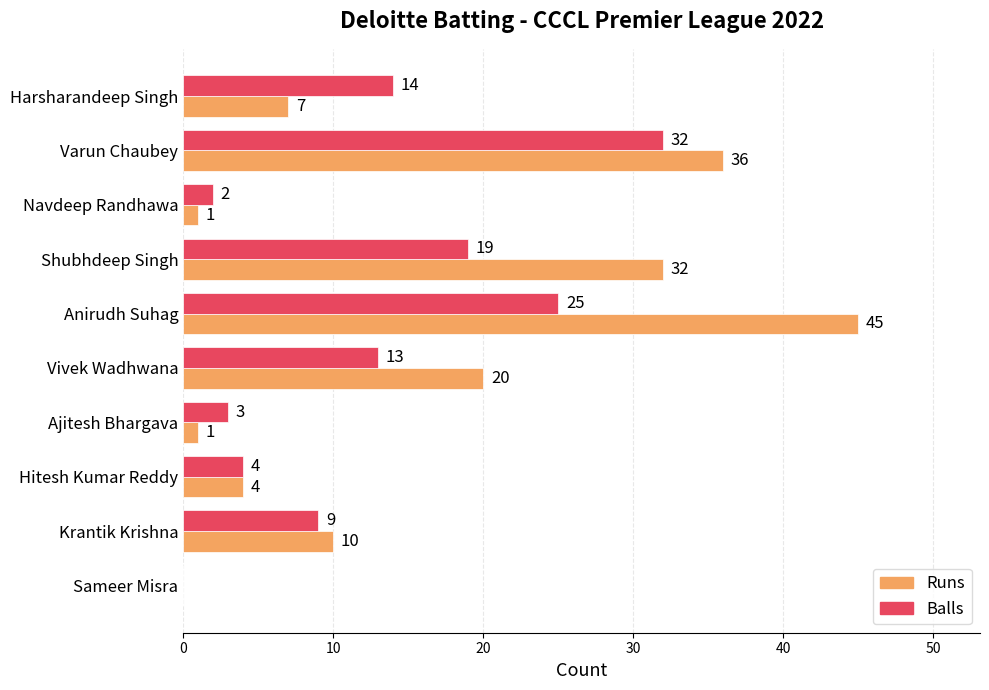

At which label does Balls reach its peak?

Varun Chaubey